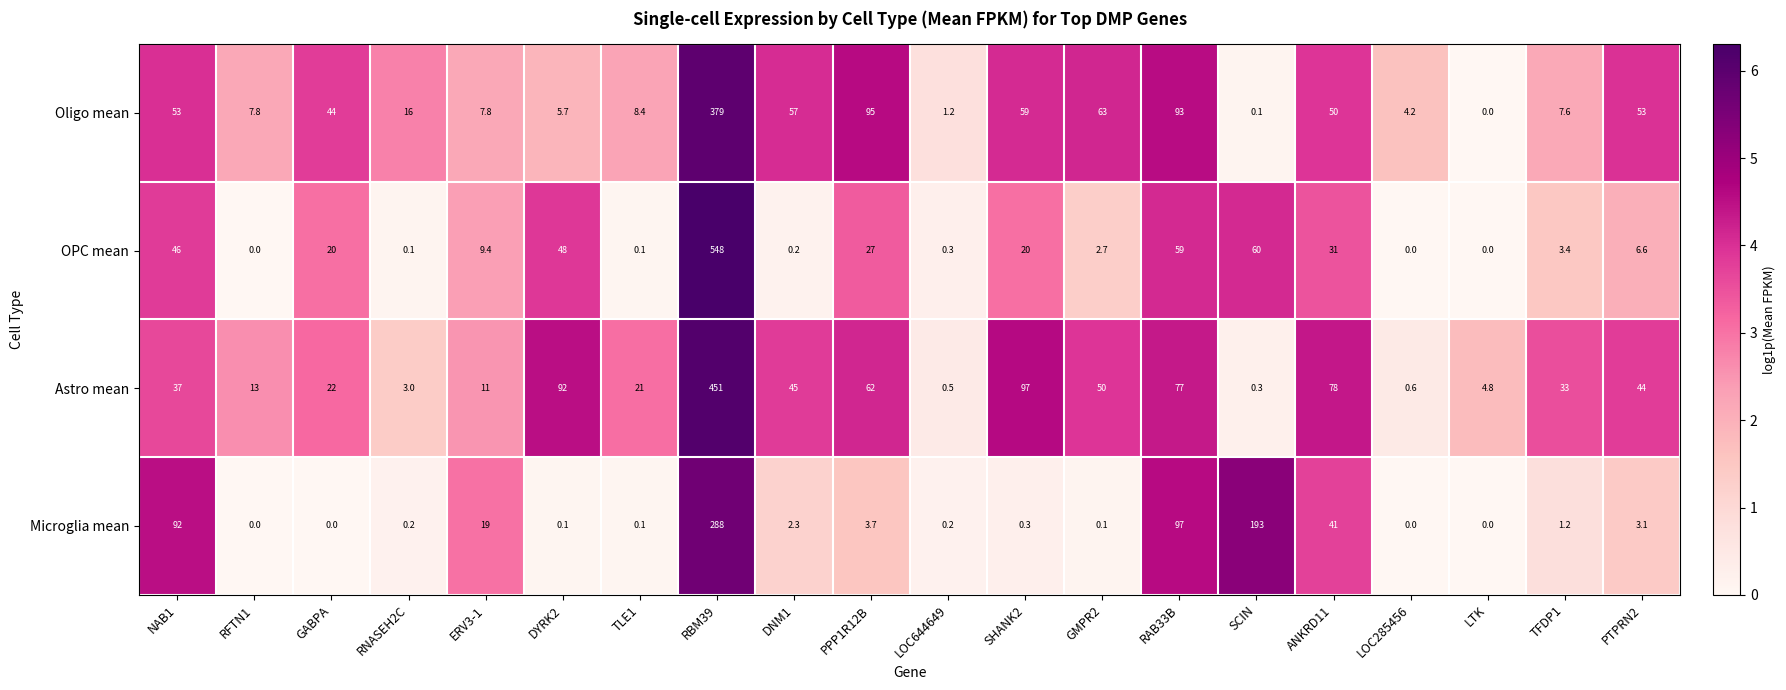

What is the spread (max minus min) of values at RAB33B?

38.0